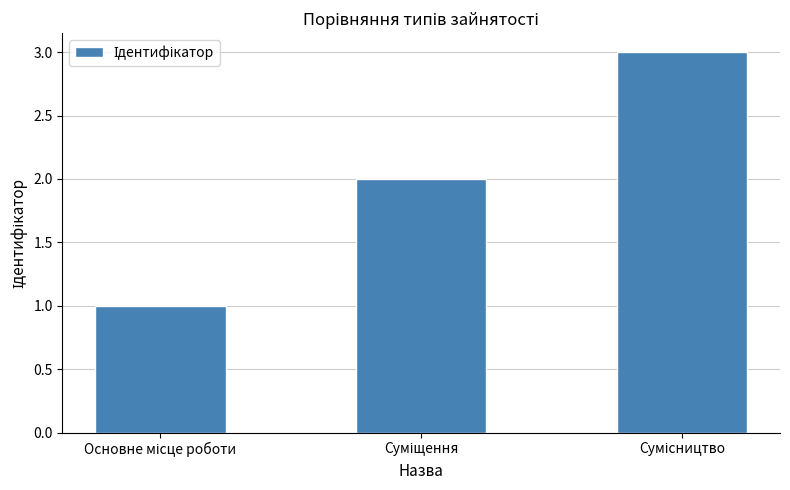

What is the average value?

2